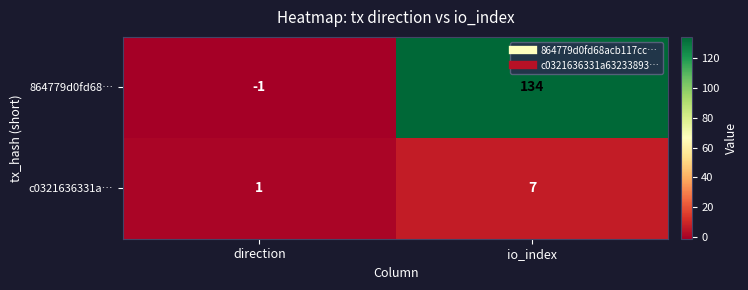

At how many categories does at least one series exceed 112?

1